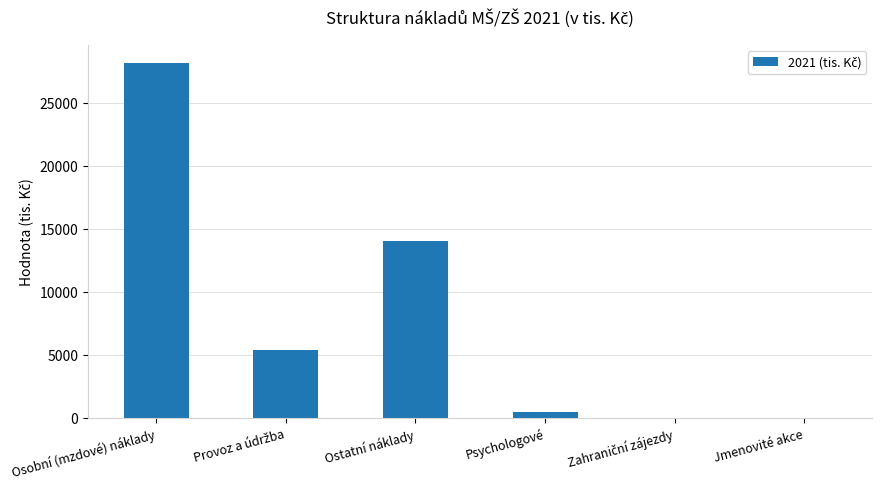

Approximately how many times larger is the value at Ostatní náklady compared to Osobní (mzdové) náklady?

0.5